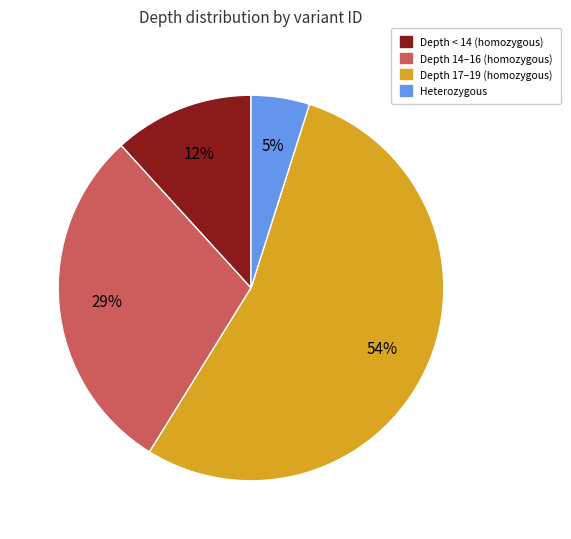

Does Depth 17–19 (homozygous) represent more than half of the total?

Yes